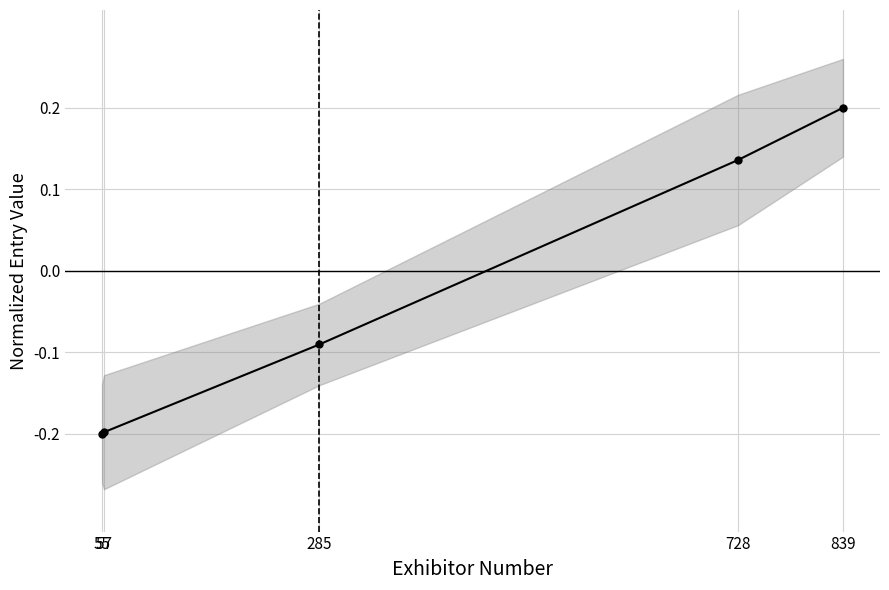

What is the sum of all values?

-0.2